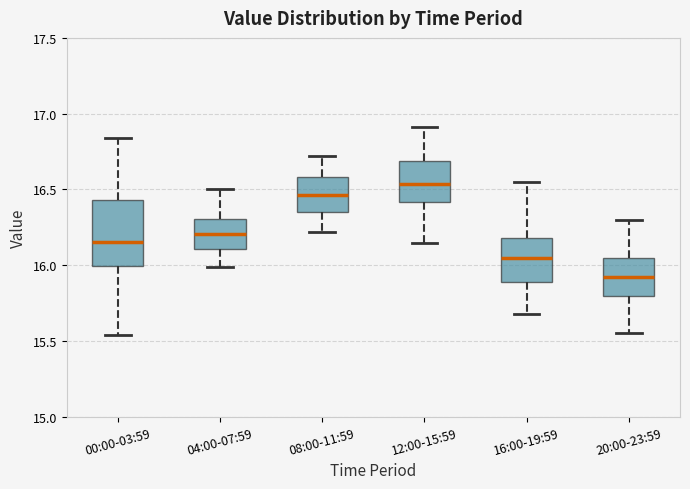

Comparing the boxes themselves (not the whiskers), which one is the tallest?

00:00-03:59